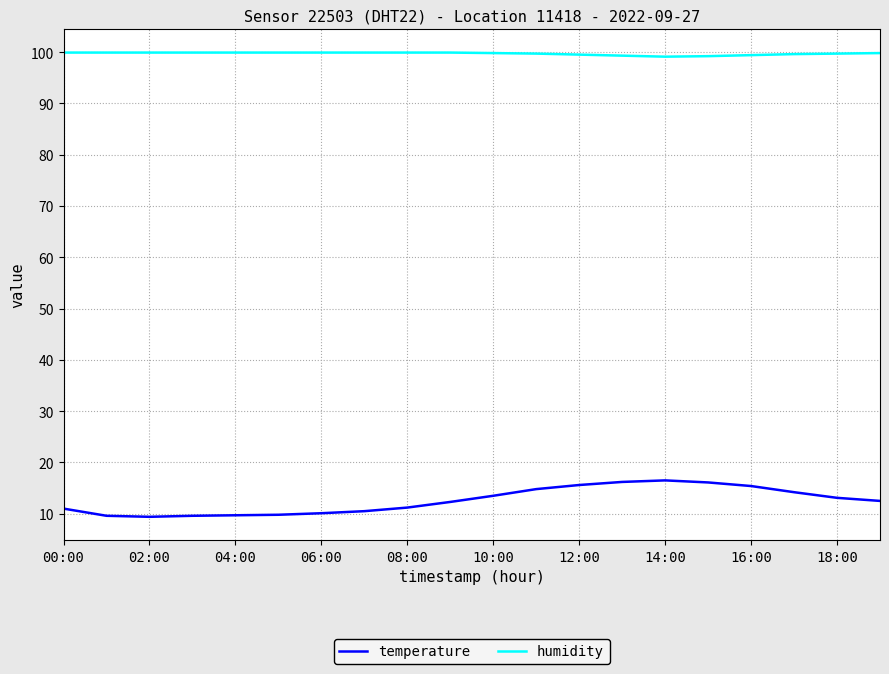

Which series has the widest spread of values?

temperature